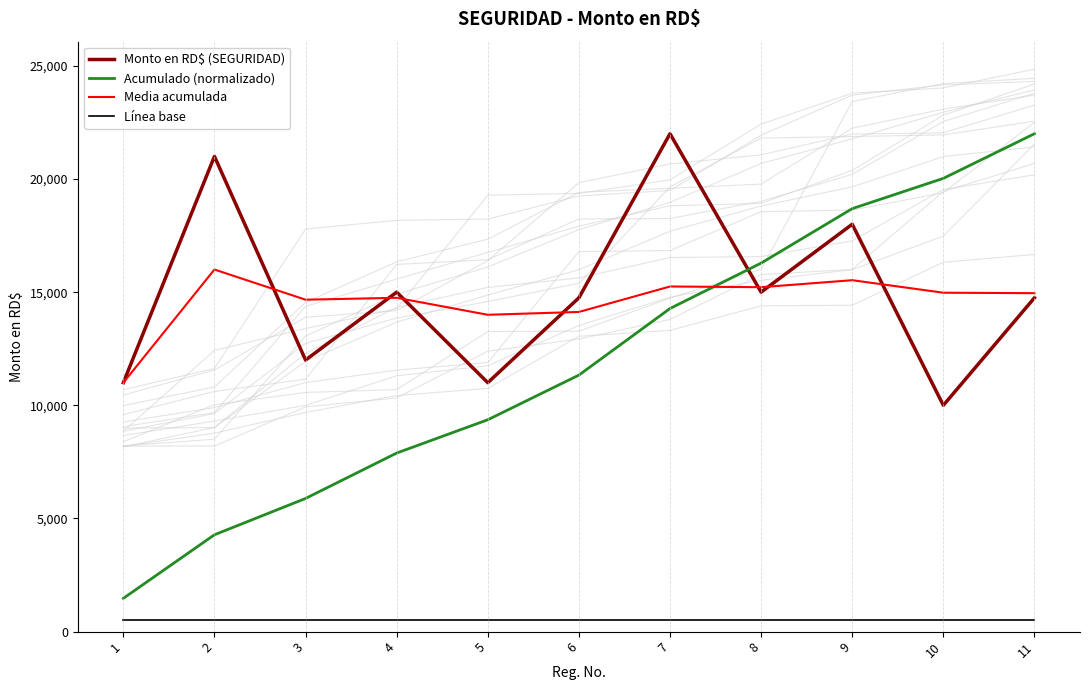

Between 4 and 11, which series saw the biggest shift?

Acumulado (normalizado)